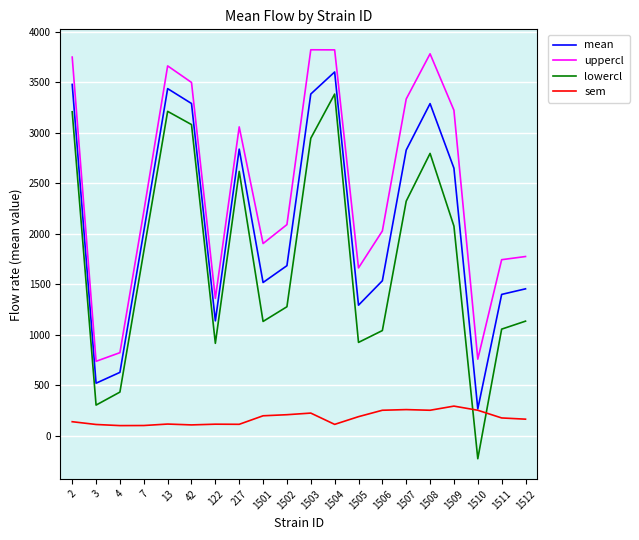

The value of lowercl at 1502 is 585.1. True or false?

False